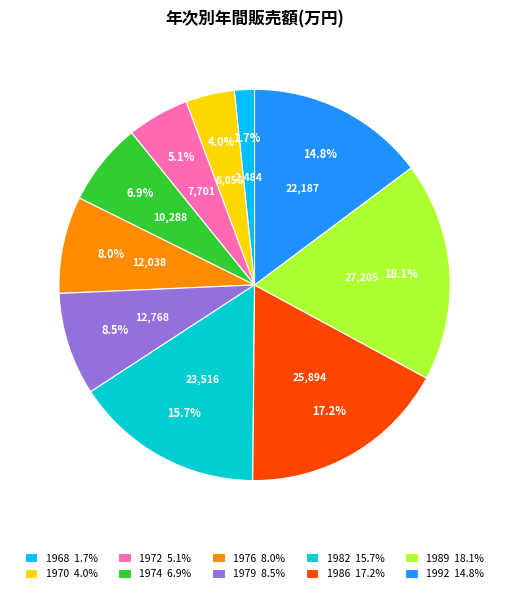

Is 1982 15.7% the majority of the pie?

No